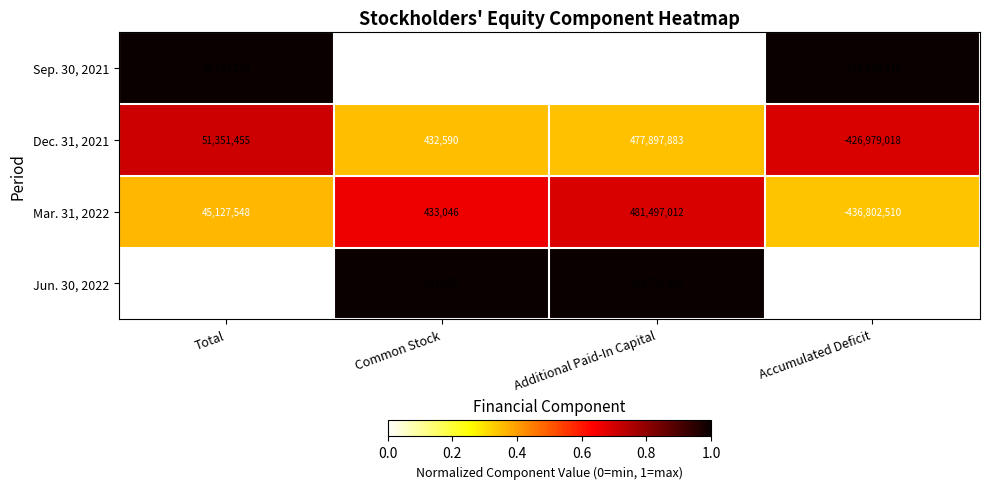

Rank the series by their maximum value, from lowest to highest.

Sep. 30, 2021, Dec. 31, 2021, Mar. 31, 2022, Jun. 30, 2022